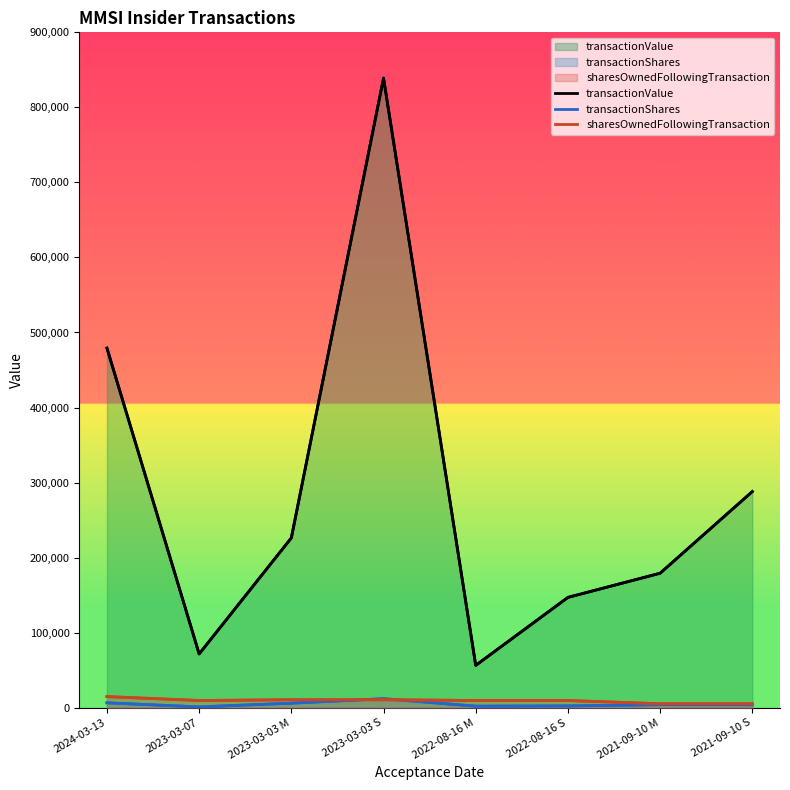

At which category does sharesOwnedFollowingTransaction reach its first local valley?

2023-03-07